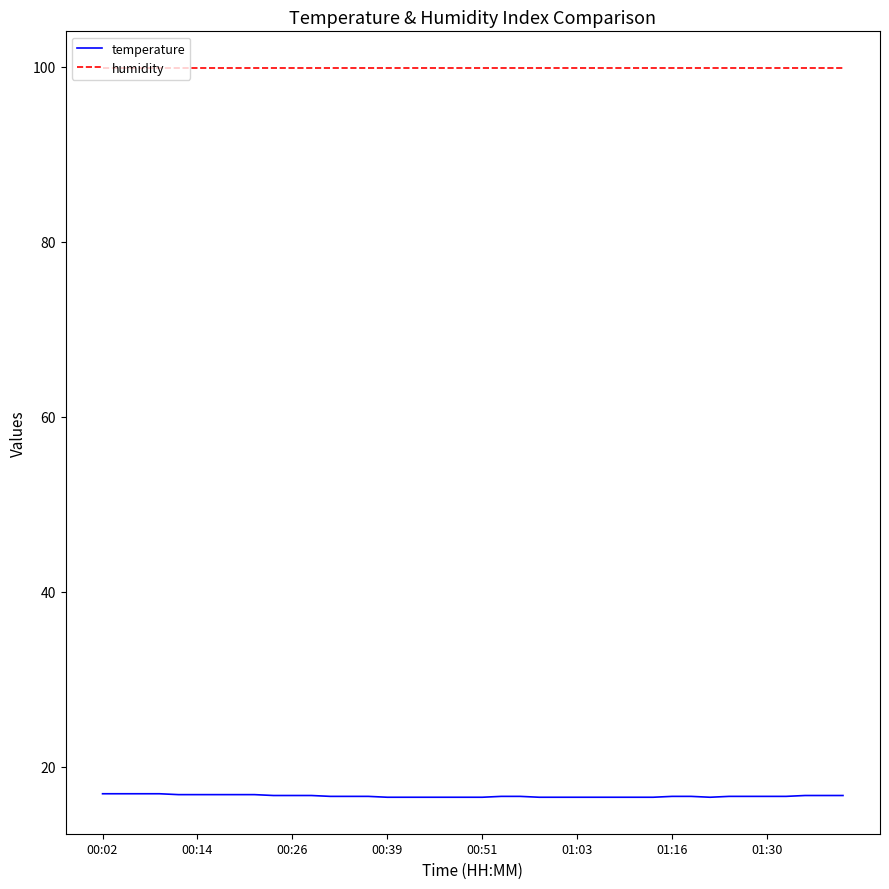

Rank the series by their average value, from highest to lowest.

humidity, temperature